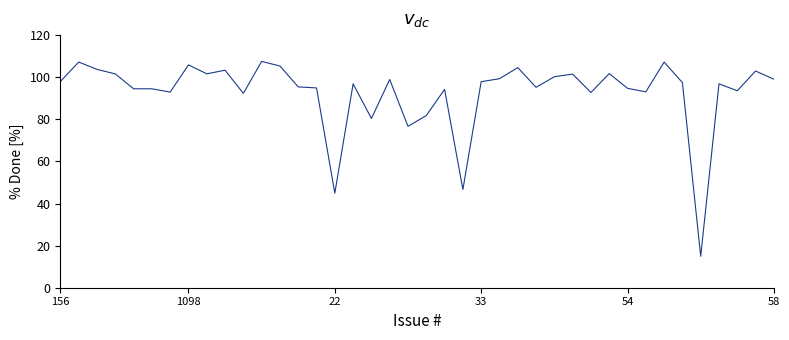

What is the difference between the maximum and minimum values?

92.6